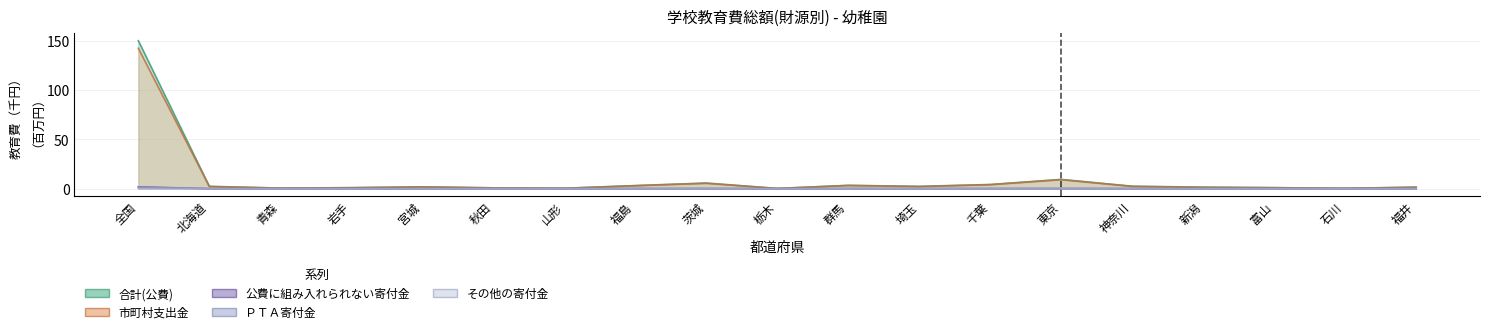

Reading left to right, list all the values displayed in this chart.

教育費総額: 150.1	2.3	0.6	1.0	1.8	0.8	0.4	3.1	5.7	0.2	3.3	2.3	4.2	9.4	2.4	1.5	1.0	0.3	1.5
公費に組み入れられない寄付金: 1.8	0.0	0.0	0.0	0.0	0.0	0.0	0.0	0.1	0.0	0.0	0.0	0.0	0.1	0.0	0.0	0.0	0.0	0.0
その他の寄付金: 0.3	0.0	0.0	0.0	0.0	0.0	0.0	0.0	0.0	0.0	0.0	0.0	0.0	0.0	0.0	0.0	0.0	0.0	0.0
市町村支出金: 142.4	2.1	0.5	0.9	1.7	0.8	0.3	2.9	5.4	0.2	3.2	2.1	4.0	9.1	2.3	1.3	0.9	0.3	1.4
ＰＴＡ寄付金: 1.5	0.0	0.0	0.0	0.0	0.0	0.0	0.0	0.1	0.0	0.0	0.0	0.0	0.1	0.0	0.0	0.0	0.0	0.0